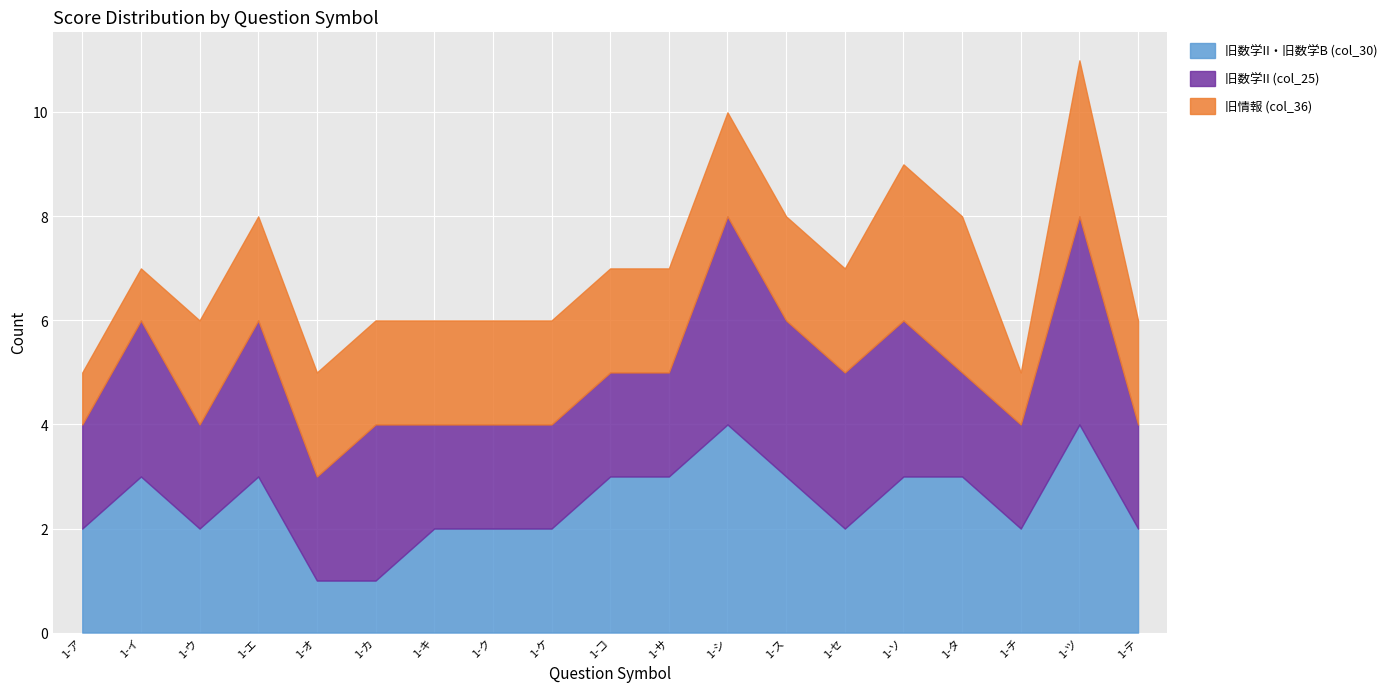

What is the value of the 旧数学II (col_25) point at the 11th from the left?

2